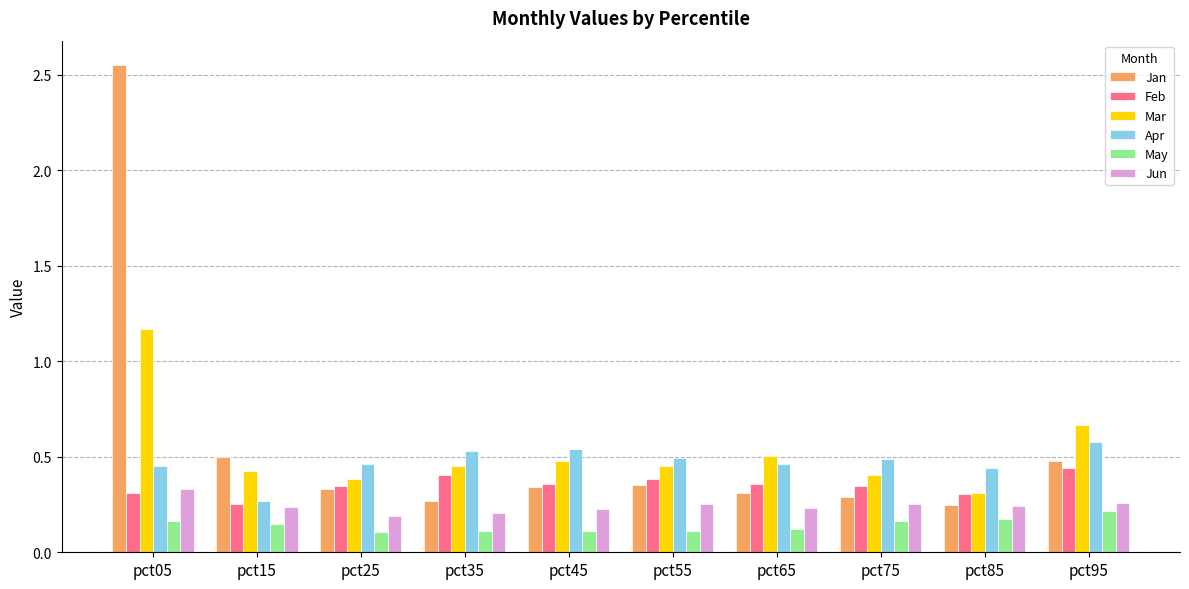

Which category has the highest value across all series?

pct05